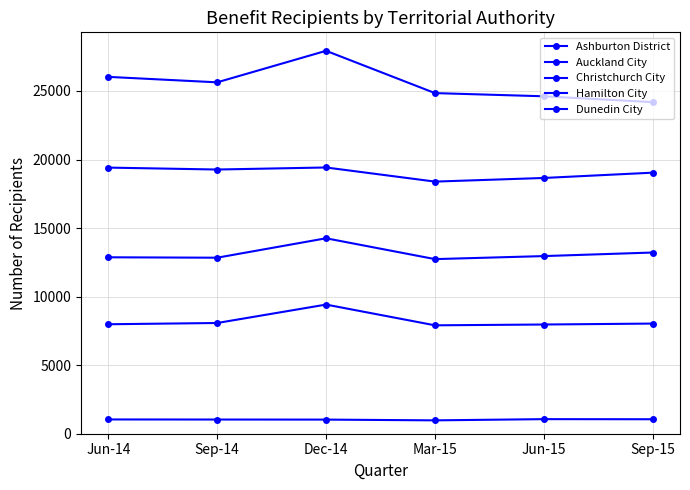

How many data points in Auckland City are less than 25631?

3